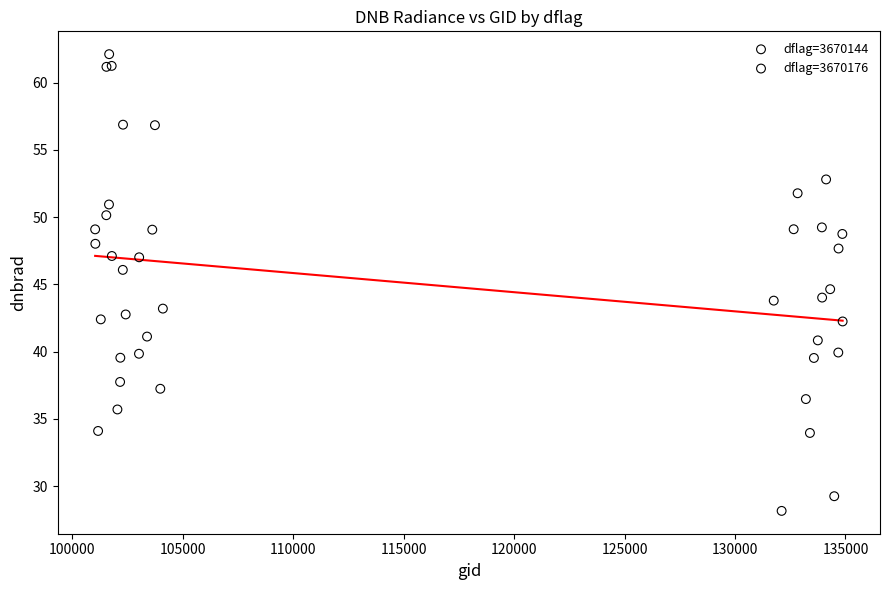

Which series contains the highest Y value?

dflag=3670144